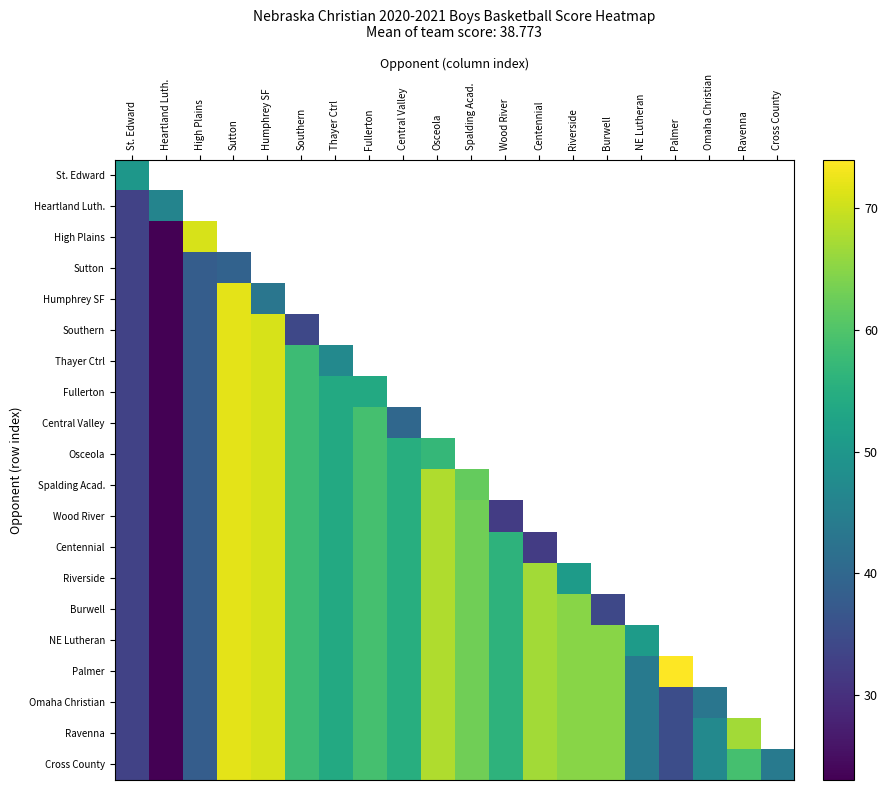

Is it true that Osceola equals 120.5 at Humphrey SF?

False